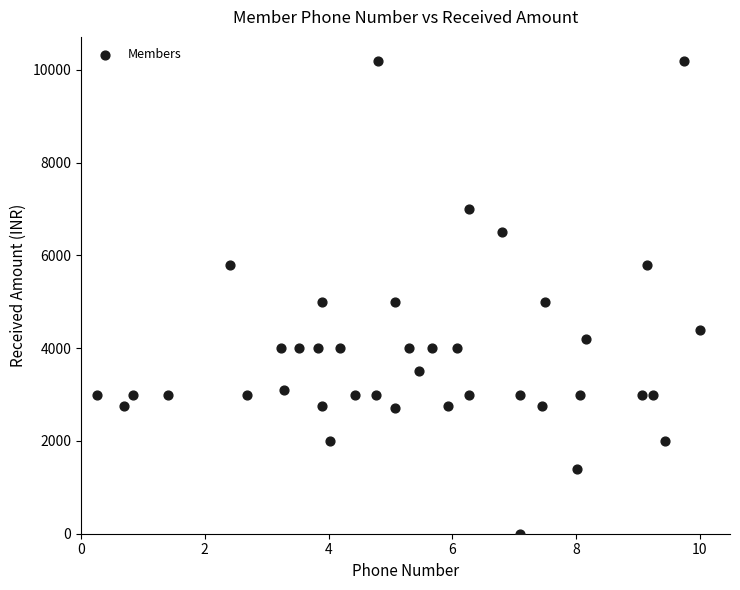

What is the range of Y values (max minus min)?

10200